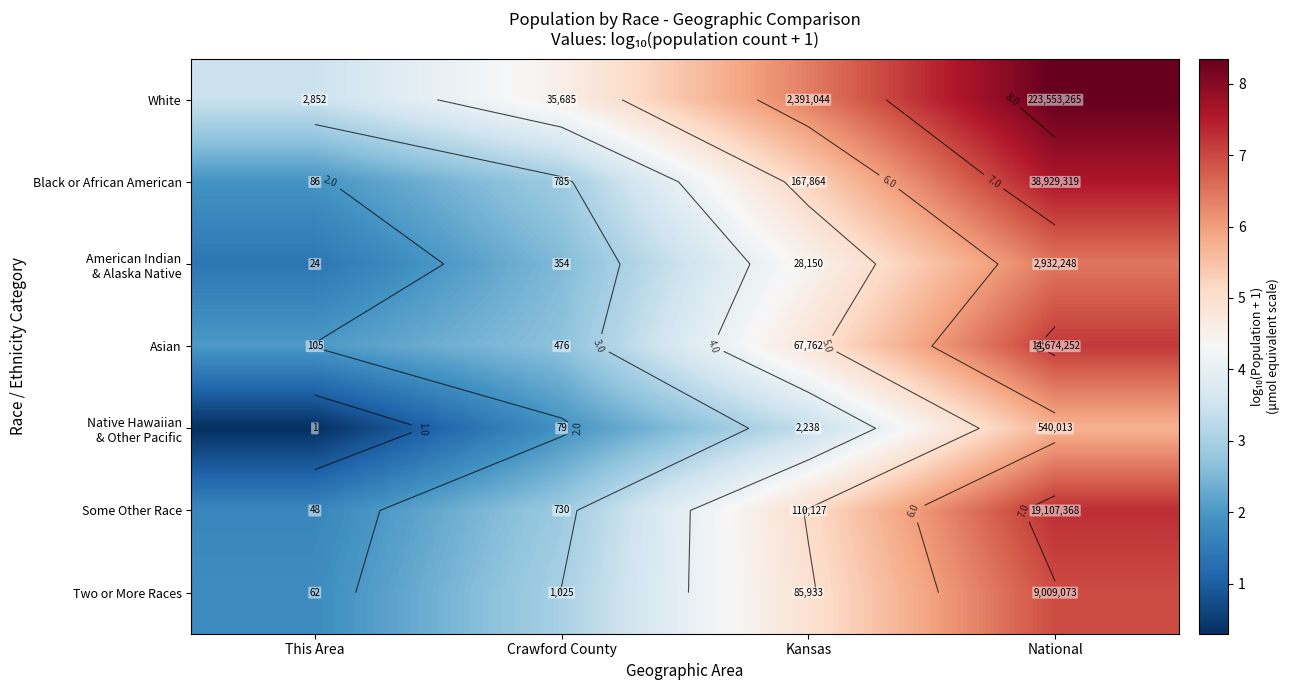

What is the spread (max minus min) of values at Crawford County?

2.6